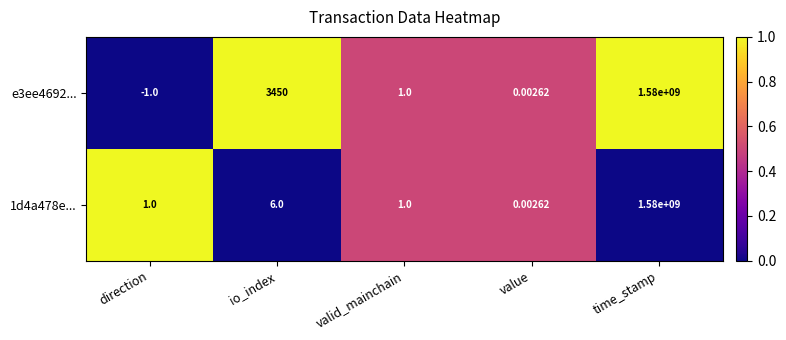

At which label is e3ee4692... closest to 789999999?

io_index